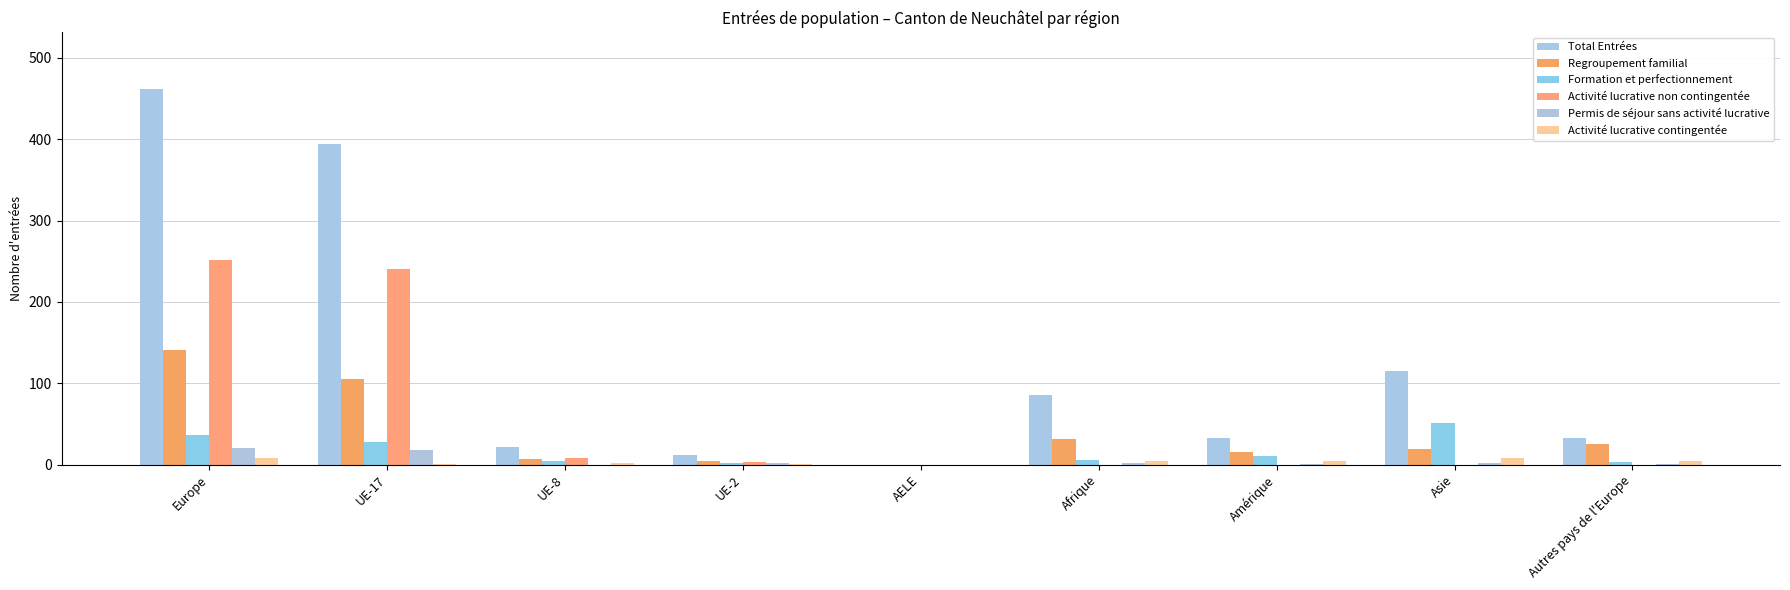

Reading right to left, extract all data points from this chart.

Total Entrées: 33	115	33	86	0	12	22	394	462
Regroupement familial: 25	19	15	31	0	4	7	105	141
Formation et perfectionnement: 3	51	11	6	0	2	4	28	37
Activité lucrative non contingentée: 0	0	0	0	0	3	8	240	251
Permis de séjour sans activité lucrative: 1	2	1	2	0	2	0	18	21
Activité lucrative contingentée: 4	8	5	5	0	1	2	1	8